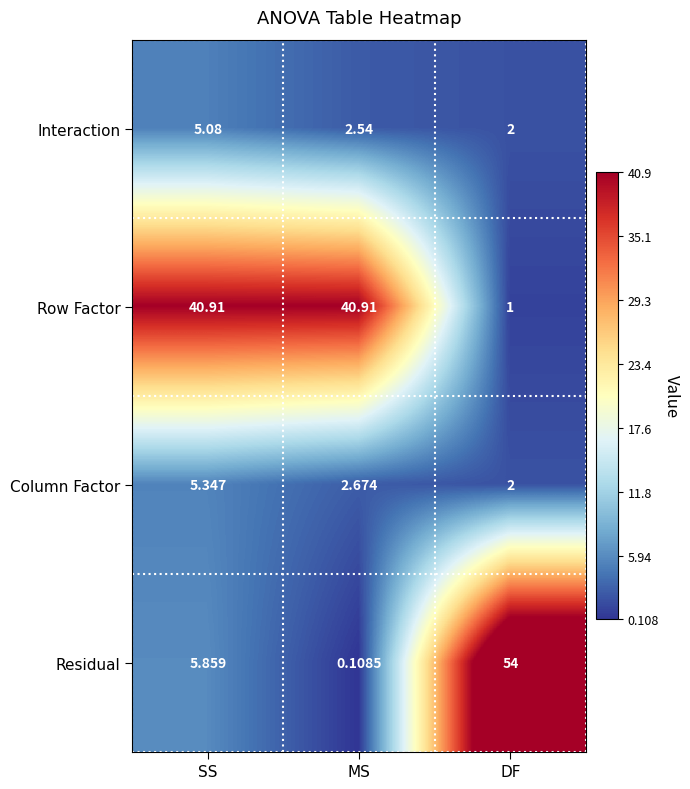

Which category has the lowest value across all series?

MS